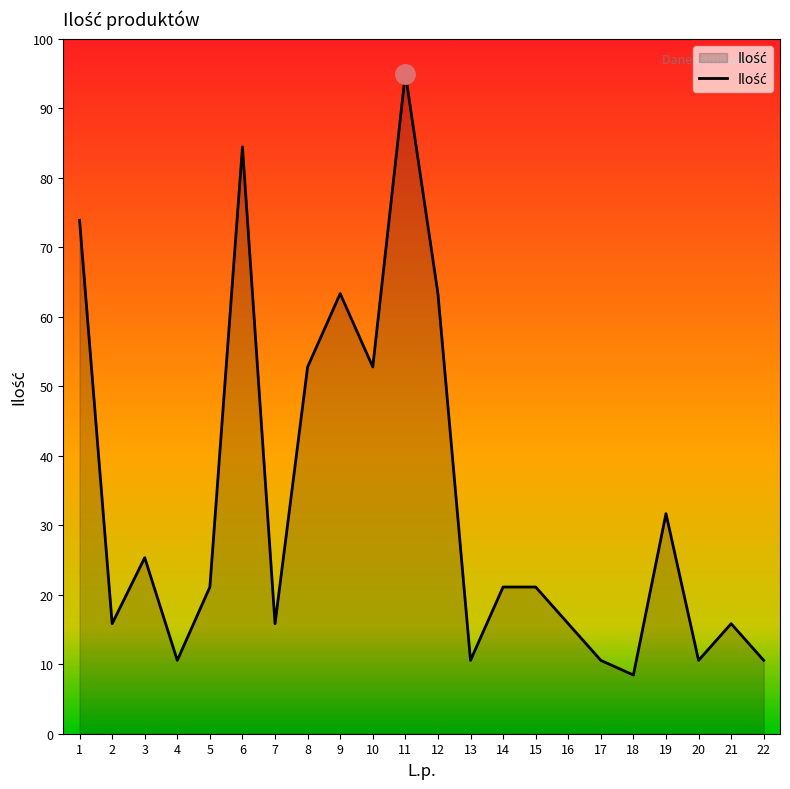

What is the difference between the values at 14 and 1?

52.8